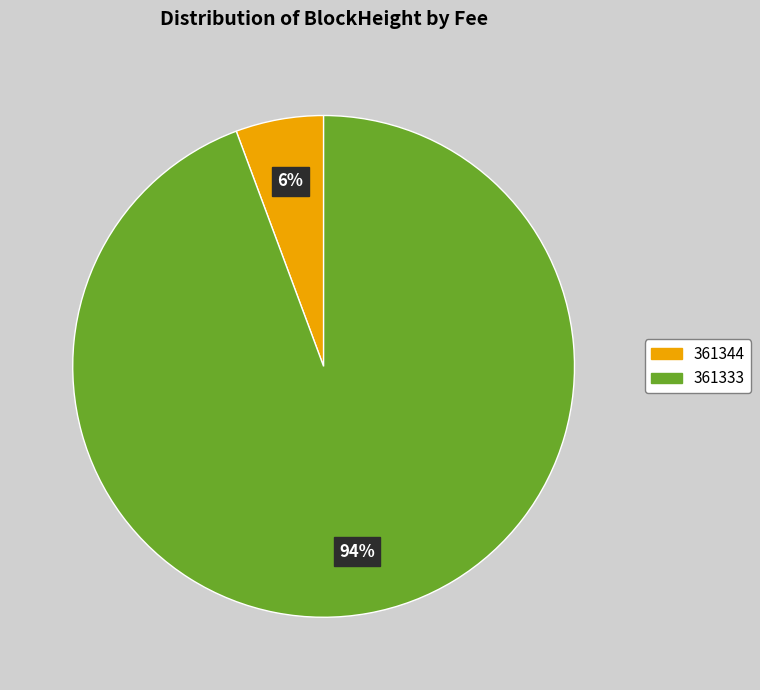

To the nearest percent, what is the combined percentage of 361333 and 361344?

100%